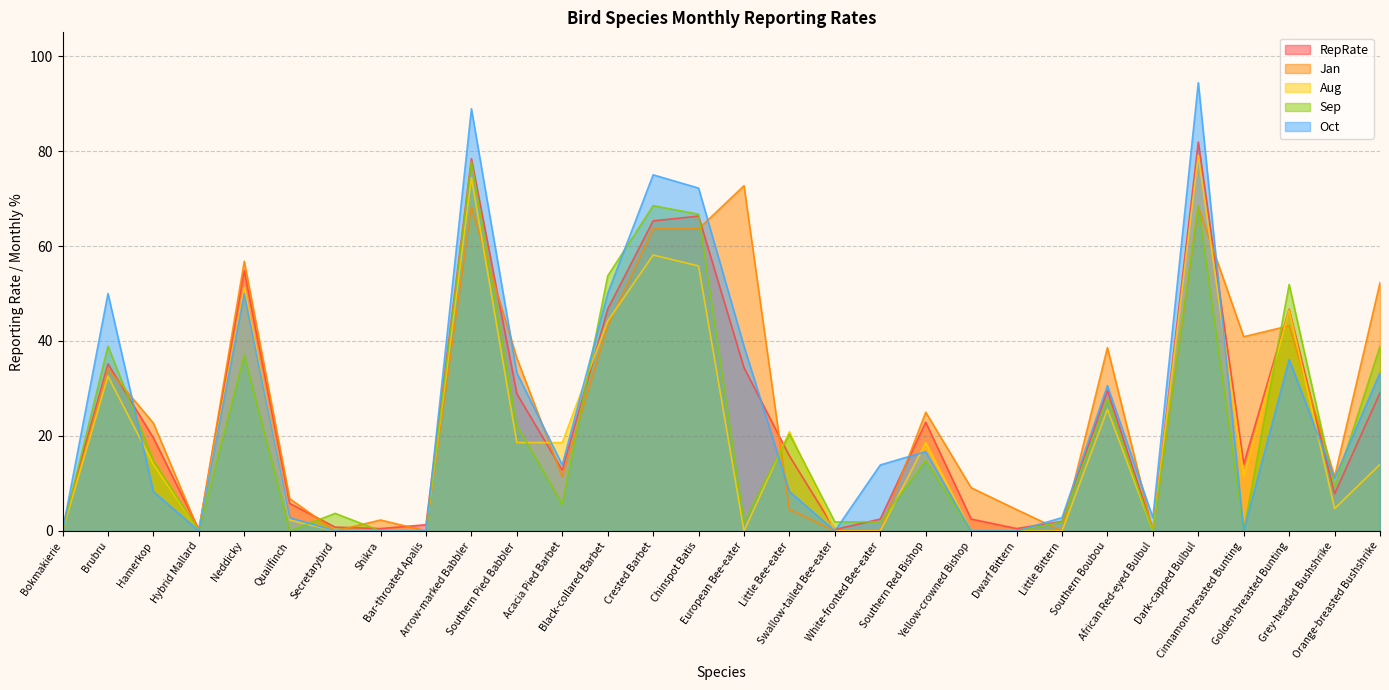

How many values in the Aug series are below 14?

15